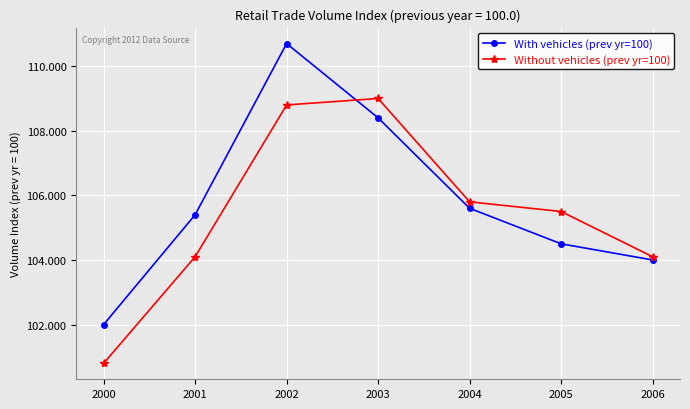

How many data points does each series have?

7